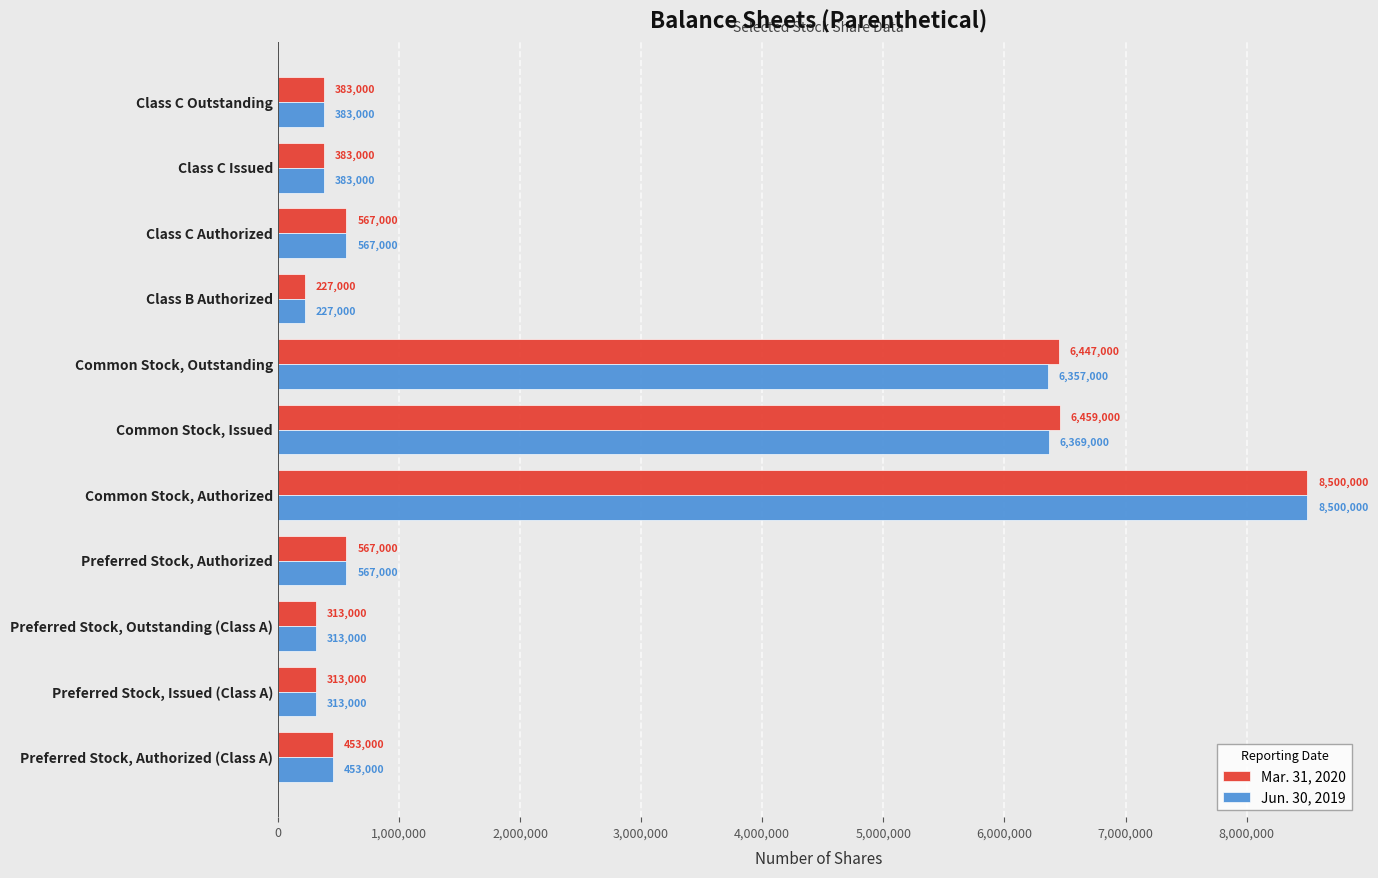

Which category has the highest value across all series?

Common Stock, Authorized